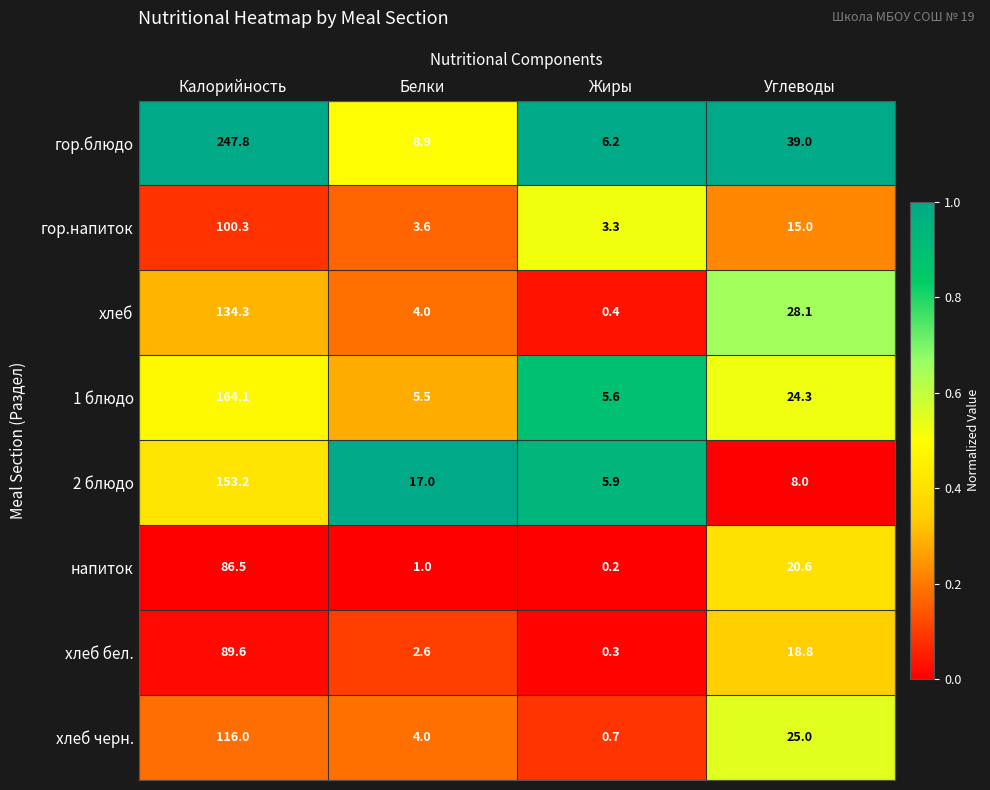

What is the spread (max minus min) of values at Калорийность?

161.3